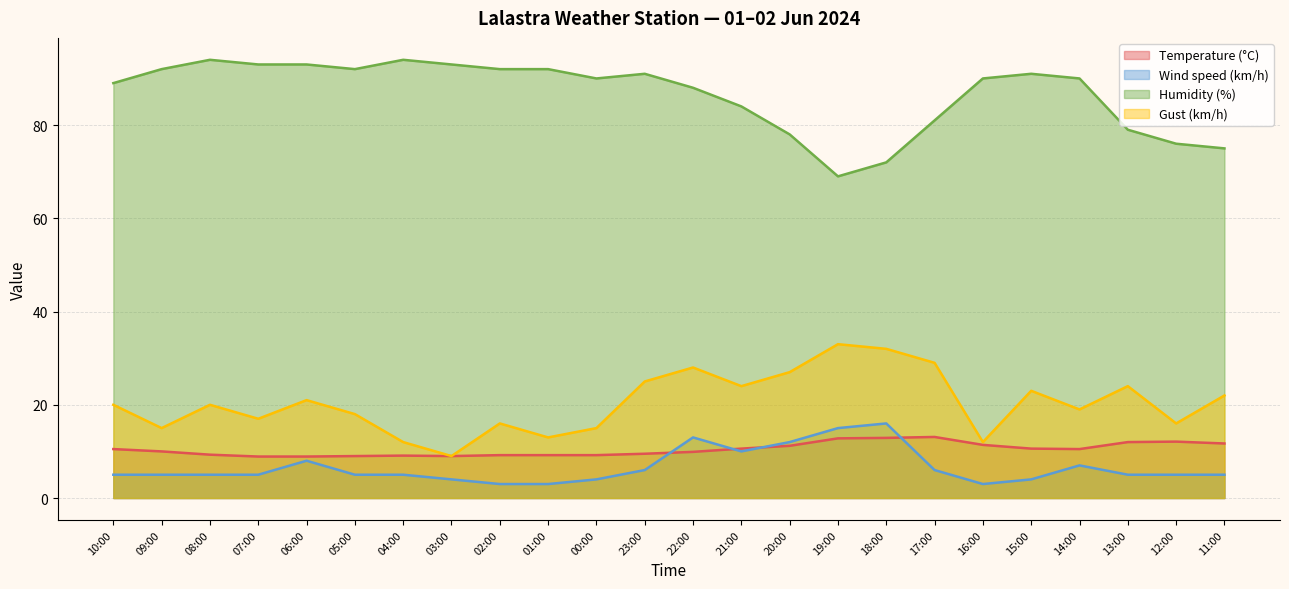

List the series in order of their peak value, highest first.

Humidity (%), Gust (km/h), Wind speed (km/h), Temperature (°C)